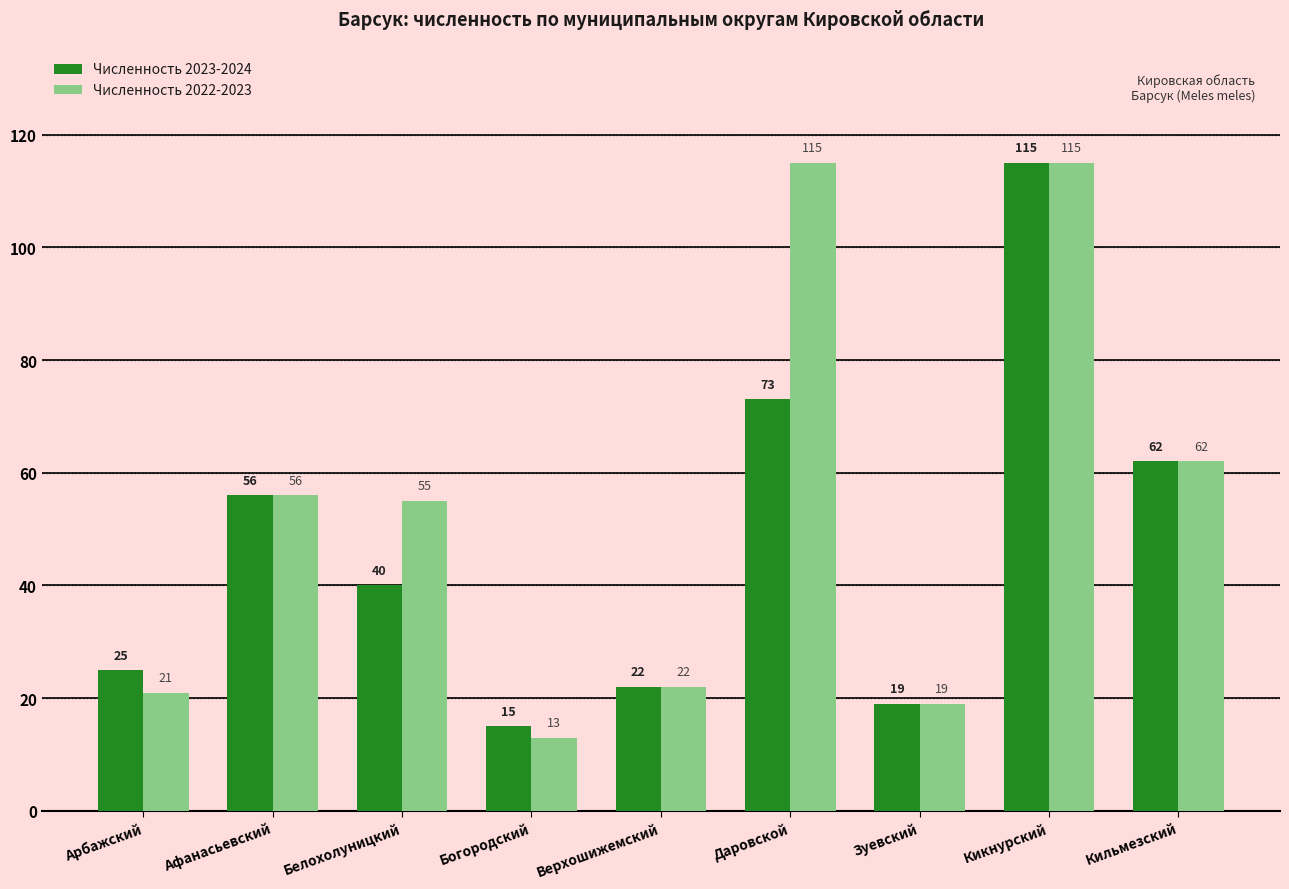

Which category has the highest value in the Численность 2023-2024 series?

Кикнурский